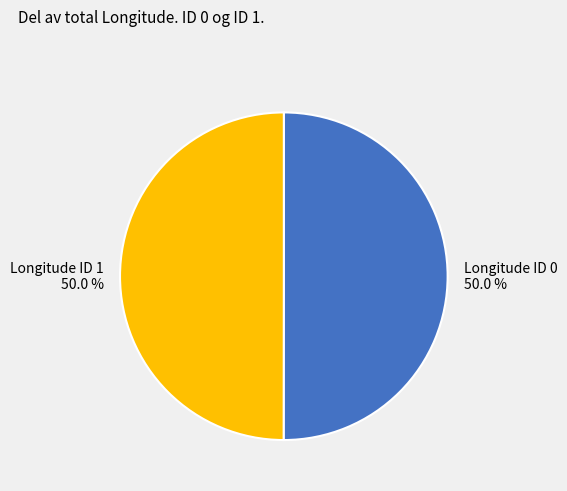

To the nearest percent, what is the average slice percentage?

50%